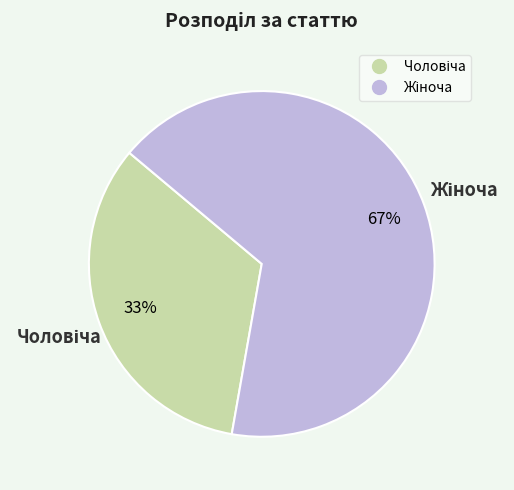

To the nearest percent, what is the average slice percentage?

50%